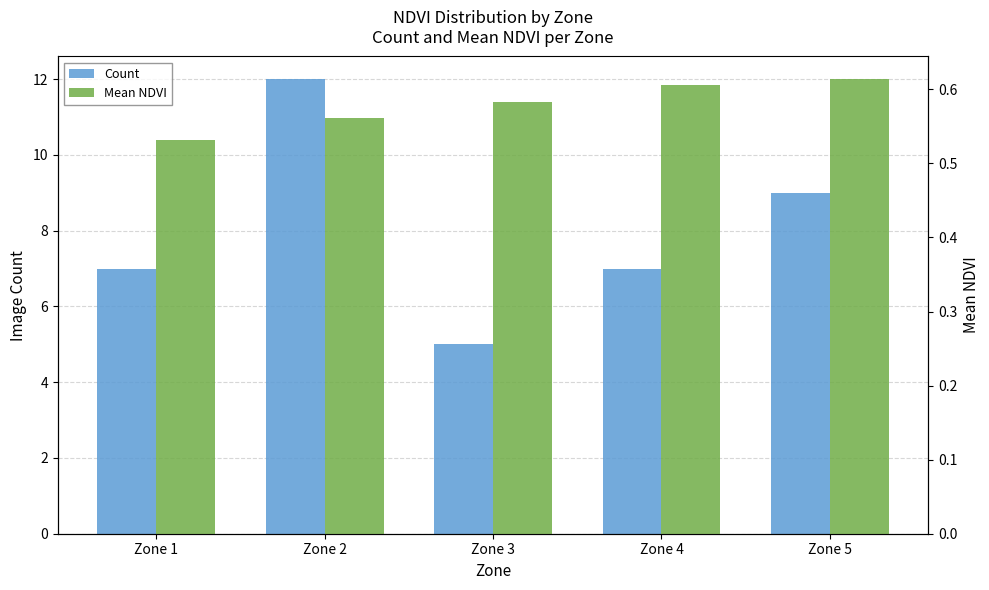

What is the difference between the highest and lowest values at Zone 2?

11.4